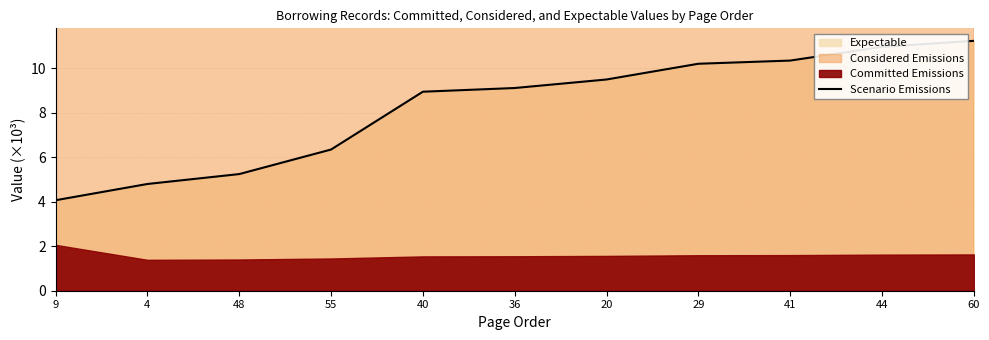

What is the maximum value for Scenario Emissions?

11.2